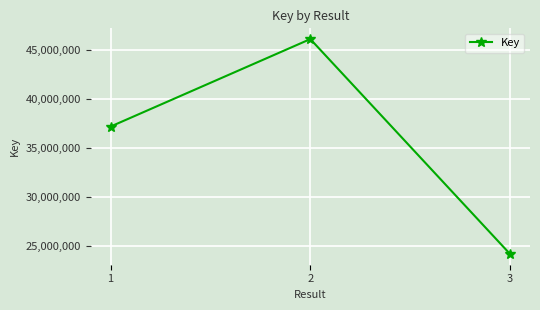

Rank the categories by value from highest to lowest.

2, 1, 3